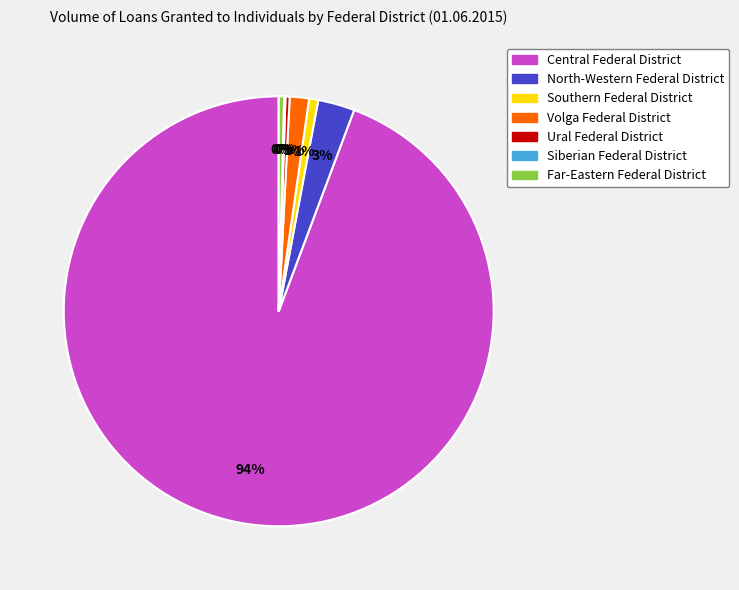

To the nearest percent, what is the combined percentage of Central Federal District and Ural Federal District?

95%